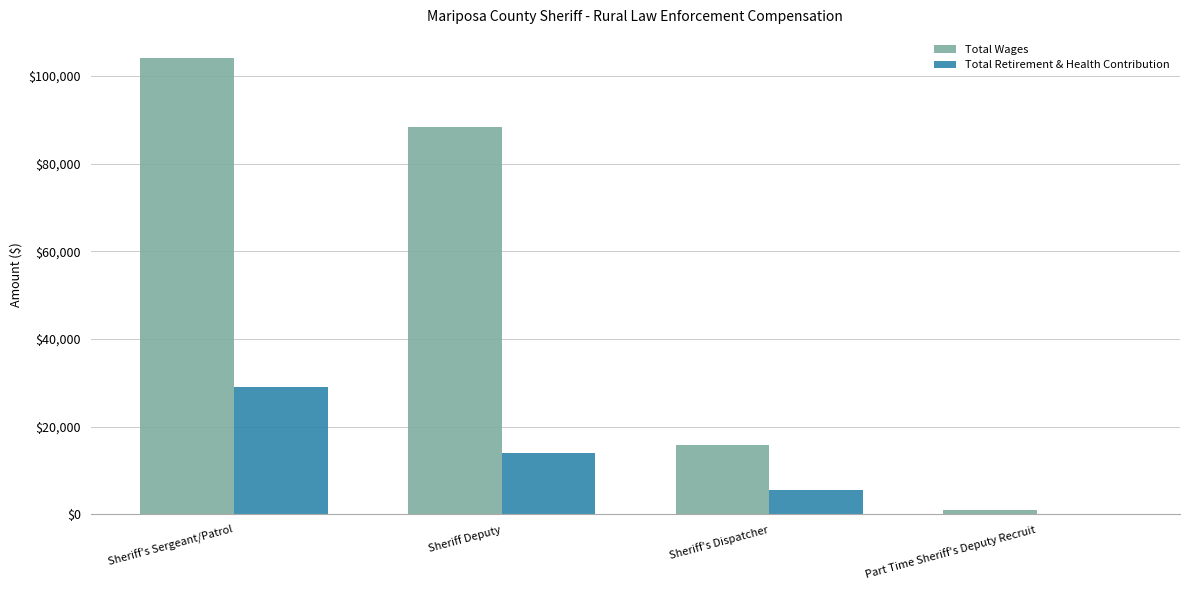

What value does the Total Retirement & Health Contribution series have at Sheriff's Dispatcher, to the nearest 100?

5600